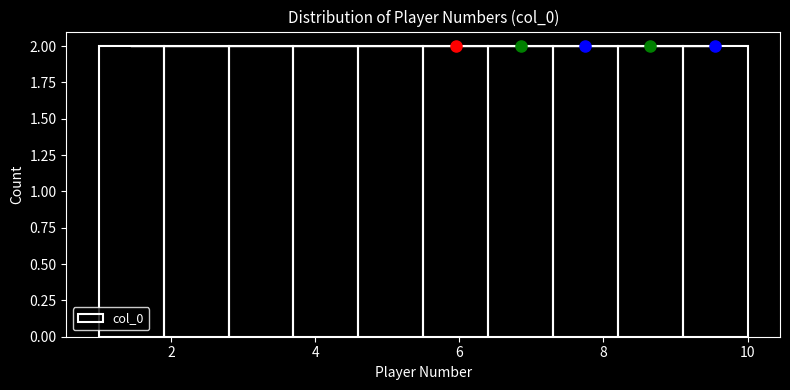

What is the height of the bar covering 5.5 to 6.4 on the x-axis? Neither the bar edges nor the heights are printed on the chart, so give them approximately, as read against the axes.

2